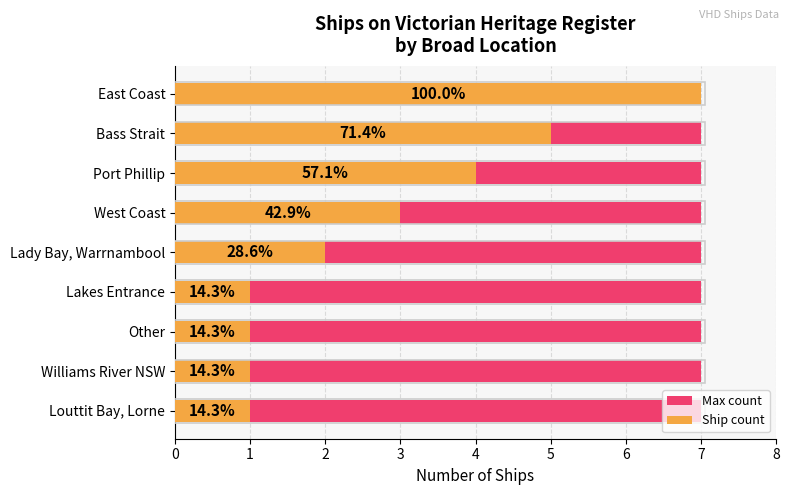

Are the bars horizontal?

Yes